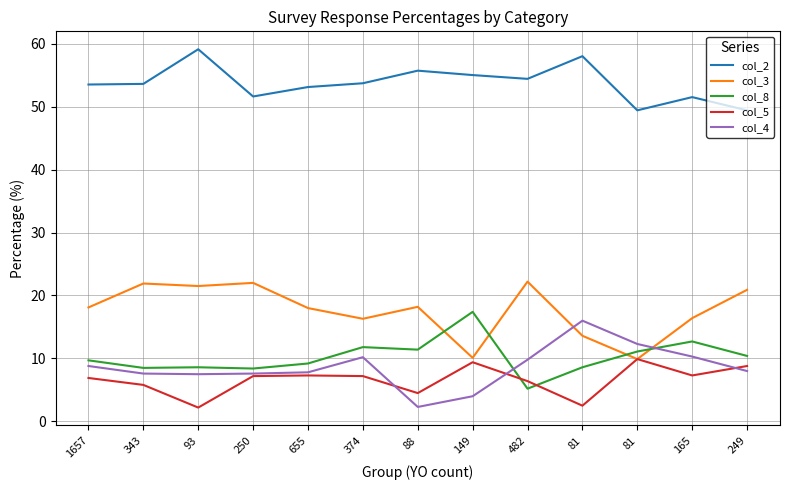

At how many categories does at least one series exceed 23?

13